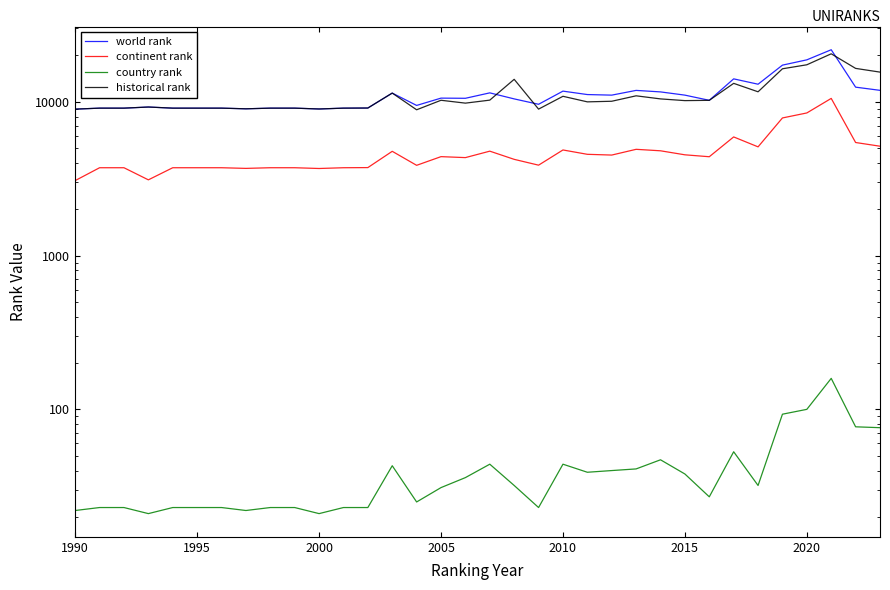

What are all the series names shown in the legend?

world rank, continent rank, country rank, historical rank